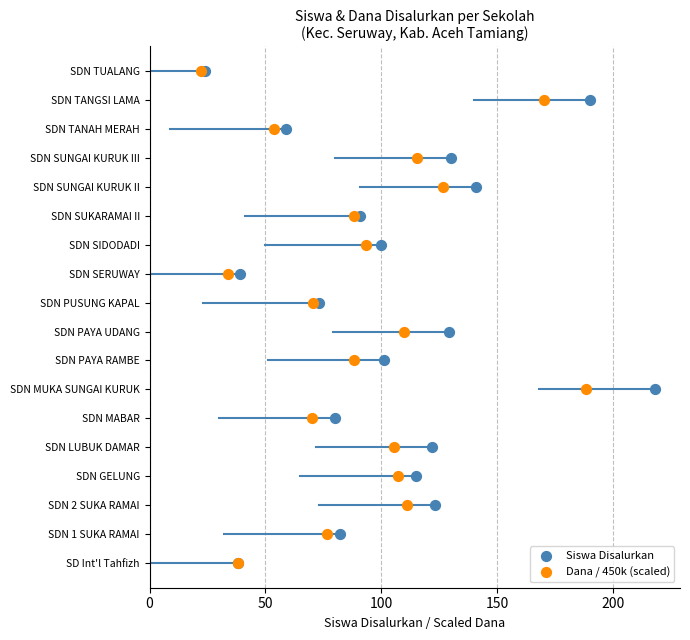

What are all the series names shown in the legend?

Siswa Disalurkan, Dana / 450k (scaled)